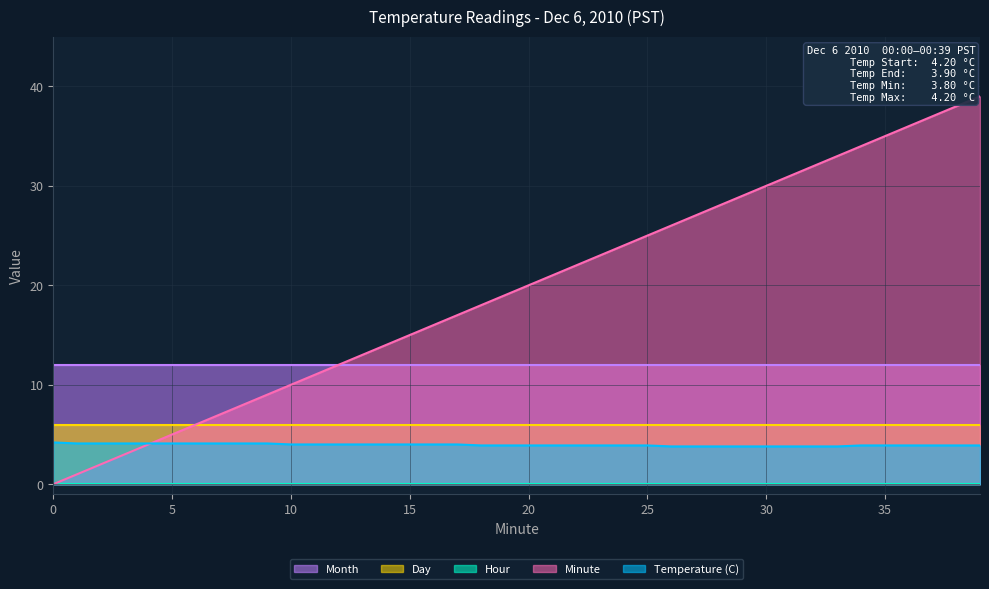

List the series in order of their peak value, highest first.

Minute, Month, Day, Temperature (C), Hour